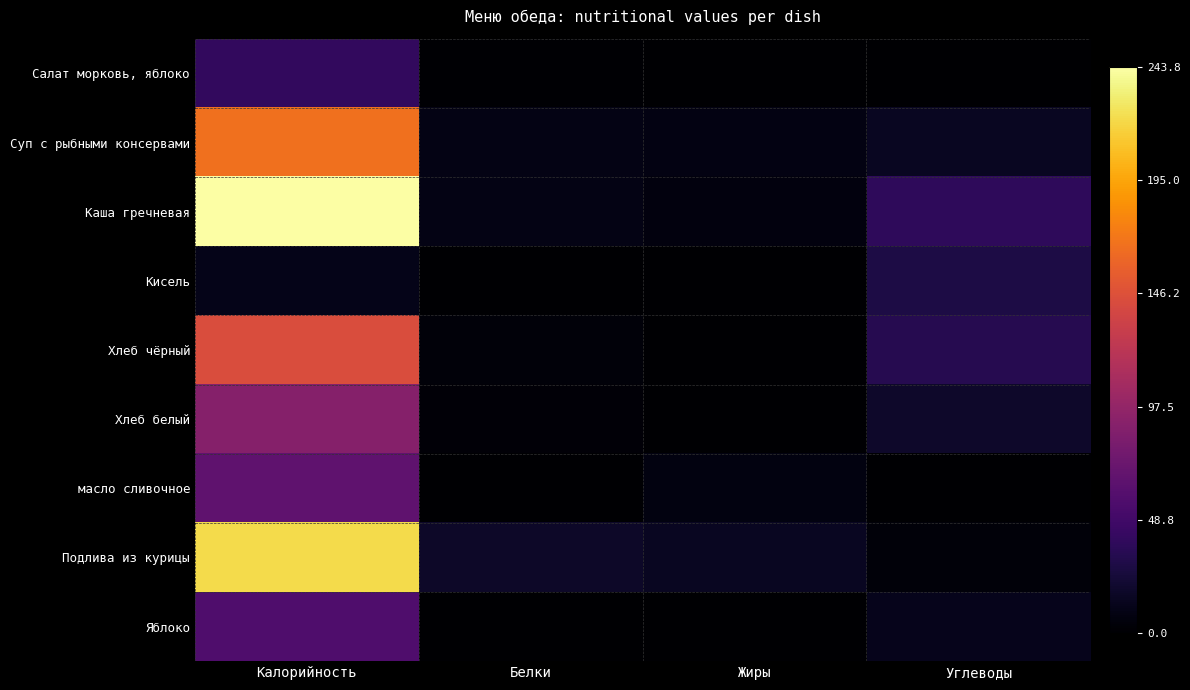

Rank the series by their maximum value, from highest to lowest.

Каша гречневая, Подлива из курицы, Суп с рыбными консервами, Хлеб чёрный, Хлеб белый, масло сливочное, Яблоко, Салат морковь, яблоко, Кисель